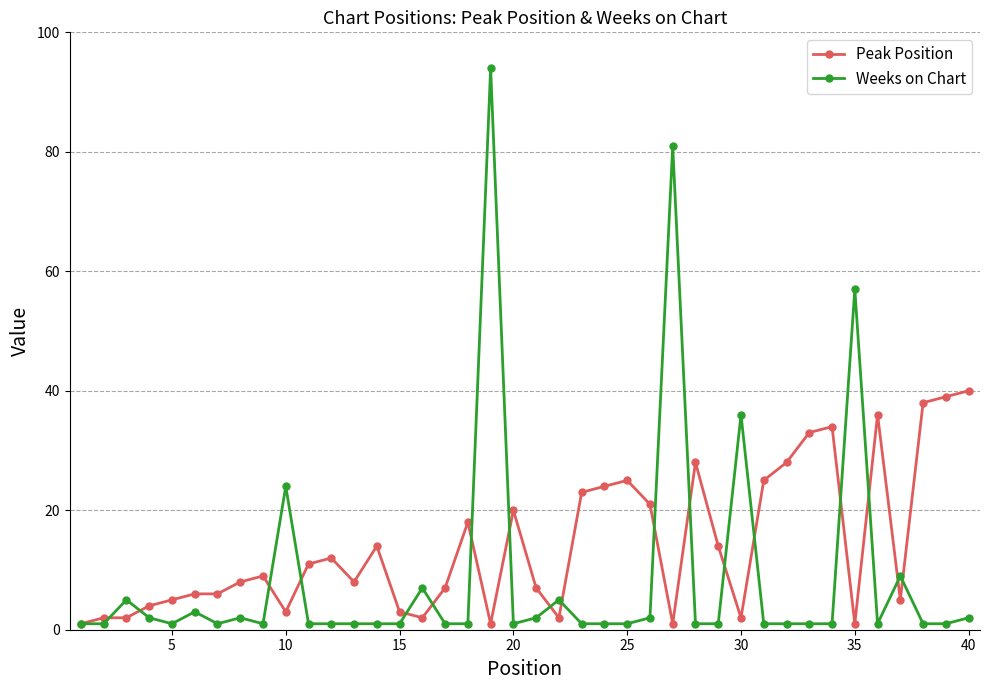

At how many categories does at least one series exceed 15?

20